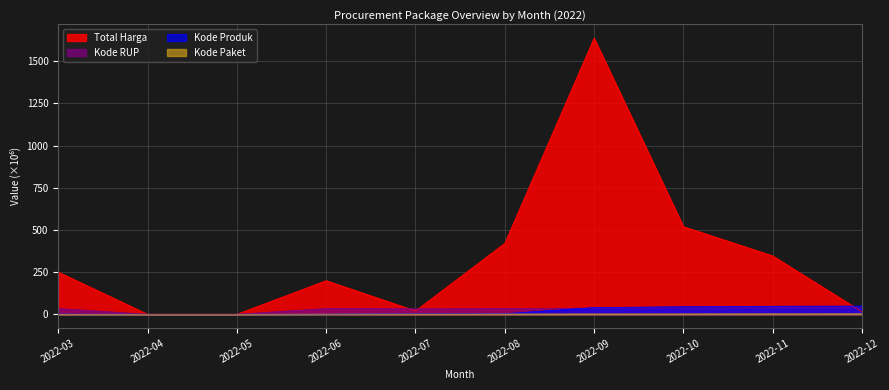

True or false: Kode Produk and Total Harga intersect in this chart.

True